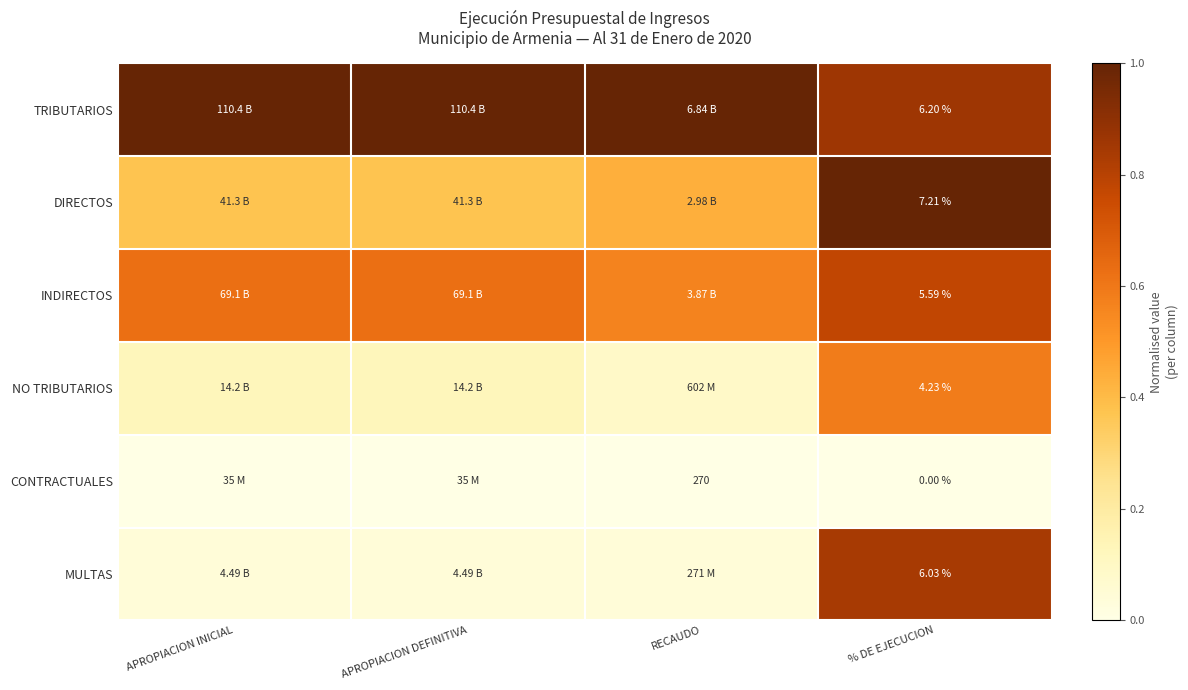

At how many categories does at least one series exceed 0?

4